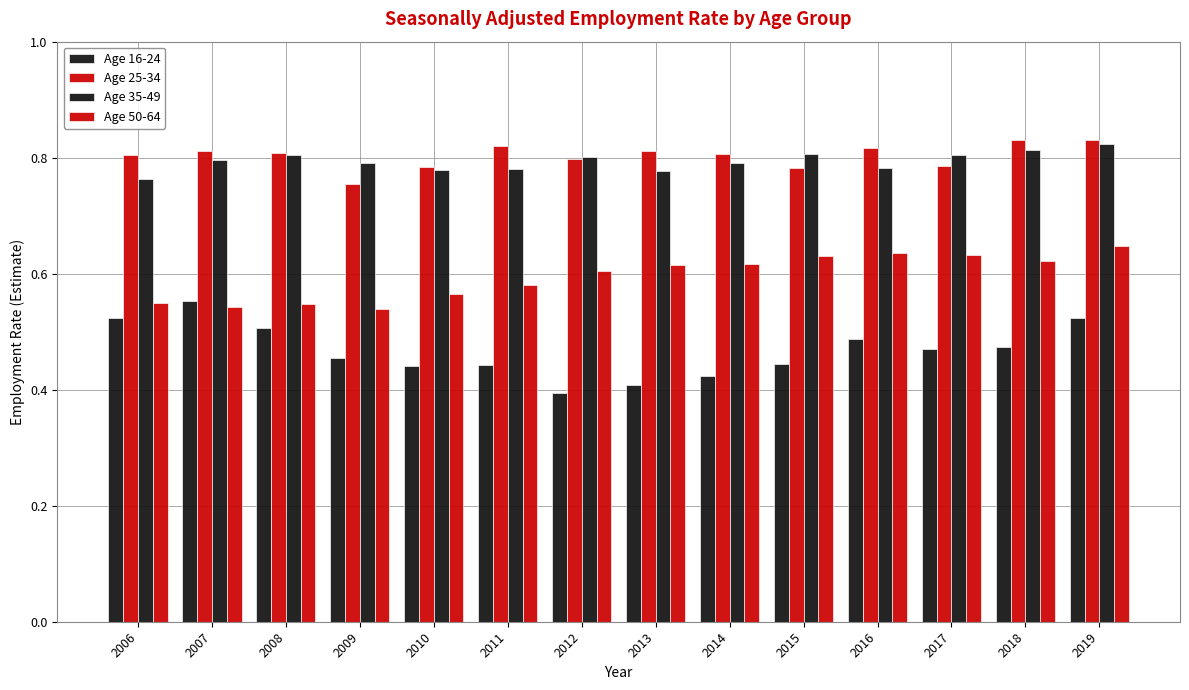

What is the value of the Age 50-64 bar at the 1st from the left?

0.6